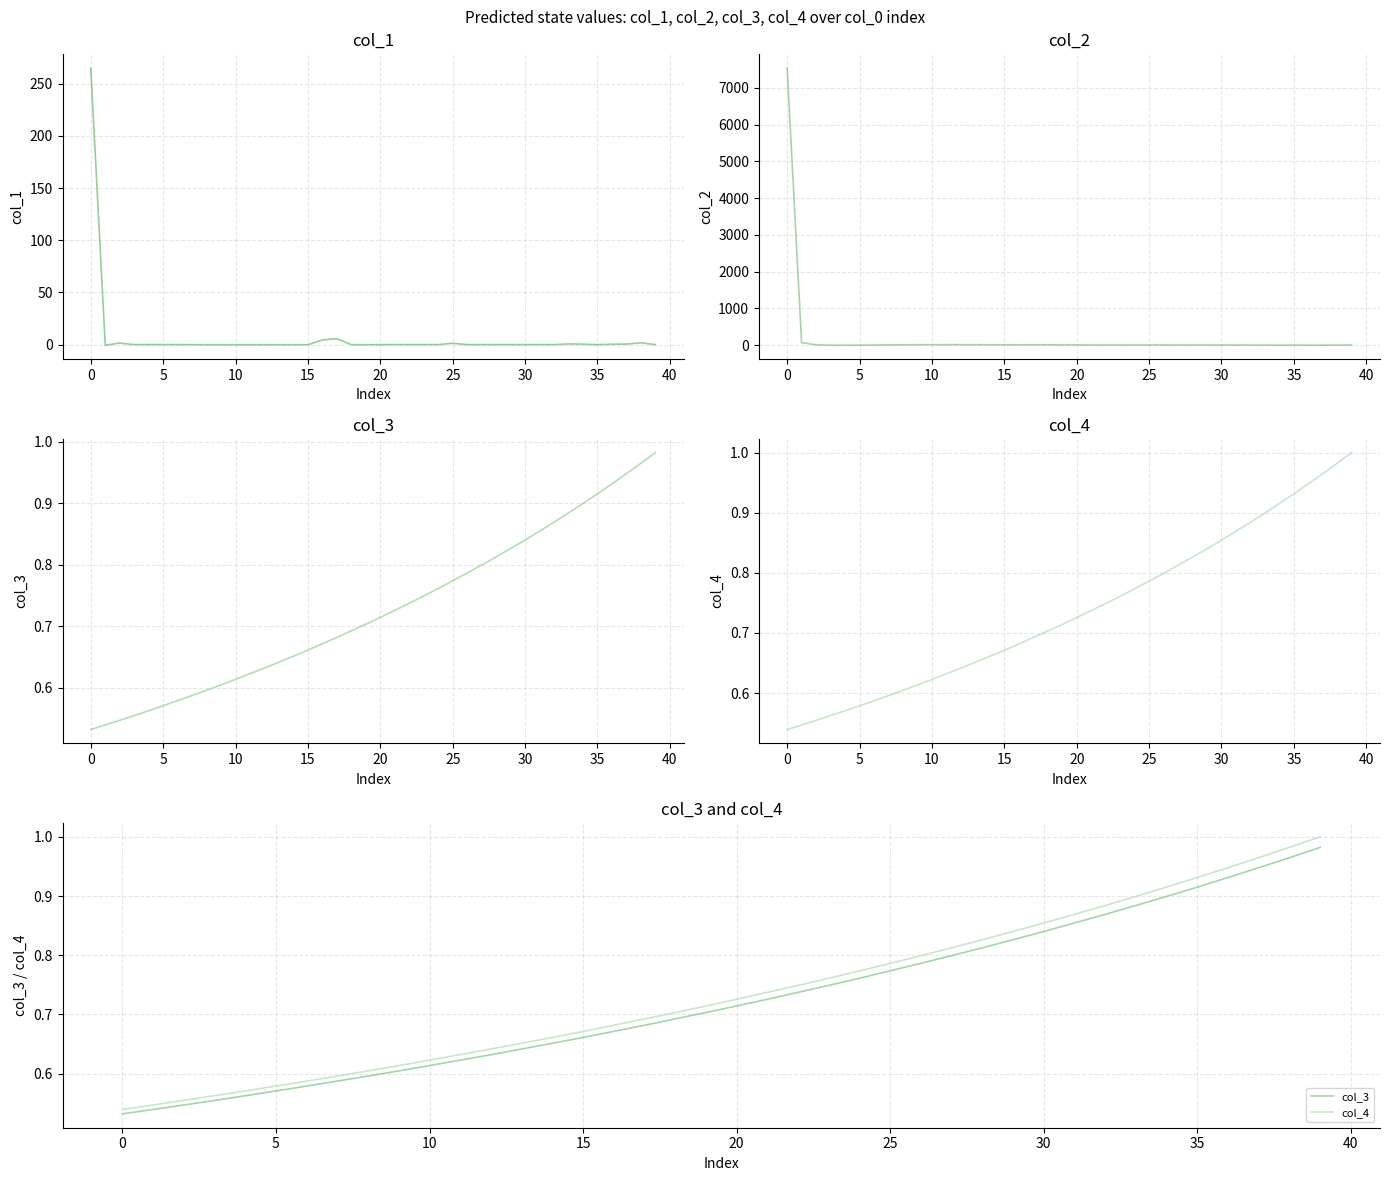

At how many categories does at least one series exceed 5178?

1